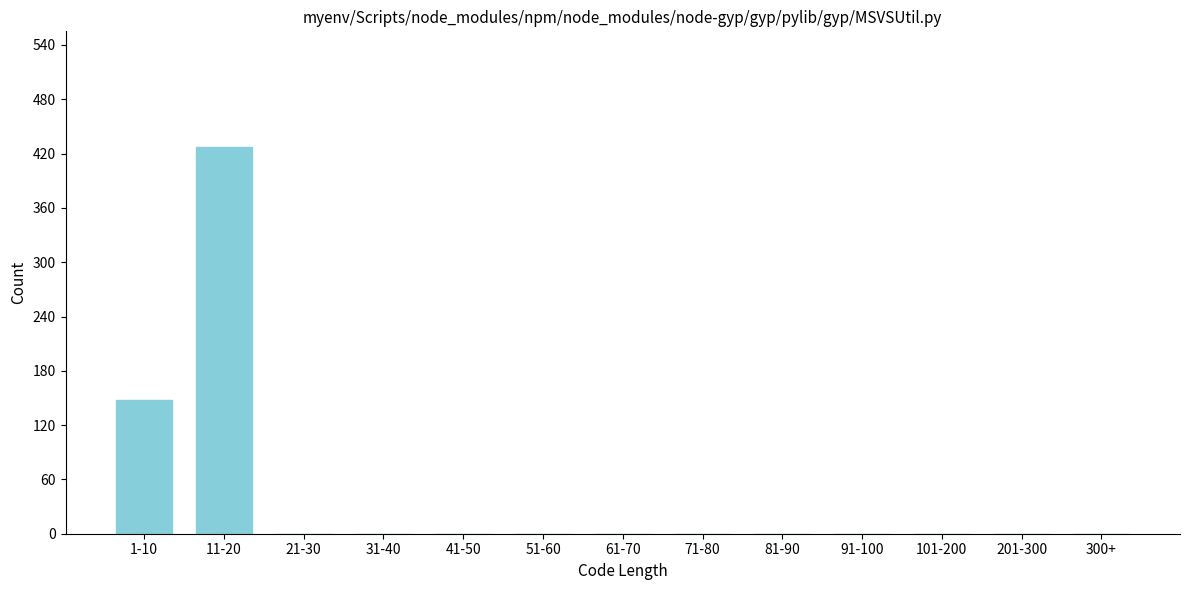

Reading left to right, what are all the values shown in this chart?

1-10=148	11-20=427	21-30=0	31-40=0	41-50=0	51-60=0	61-70=0	71-80=0	81-90=0	91-100=0	101-200=0	201-300=0	300+=0